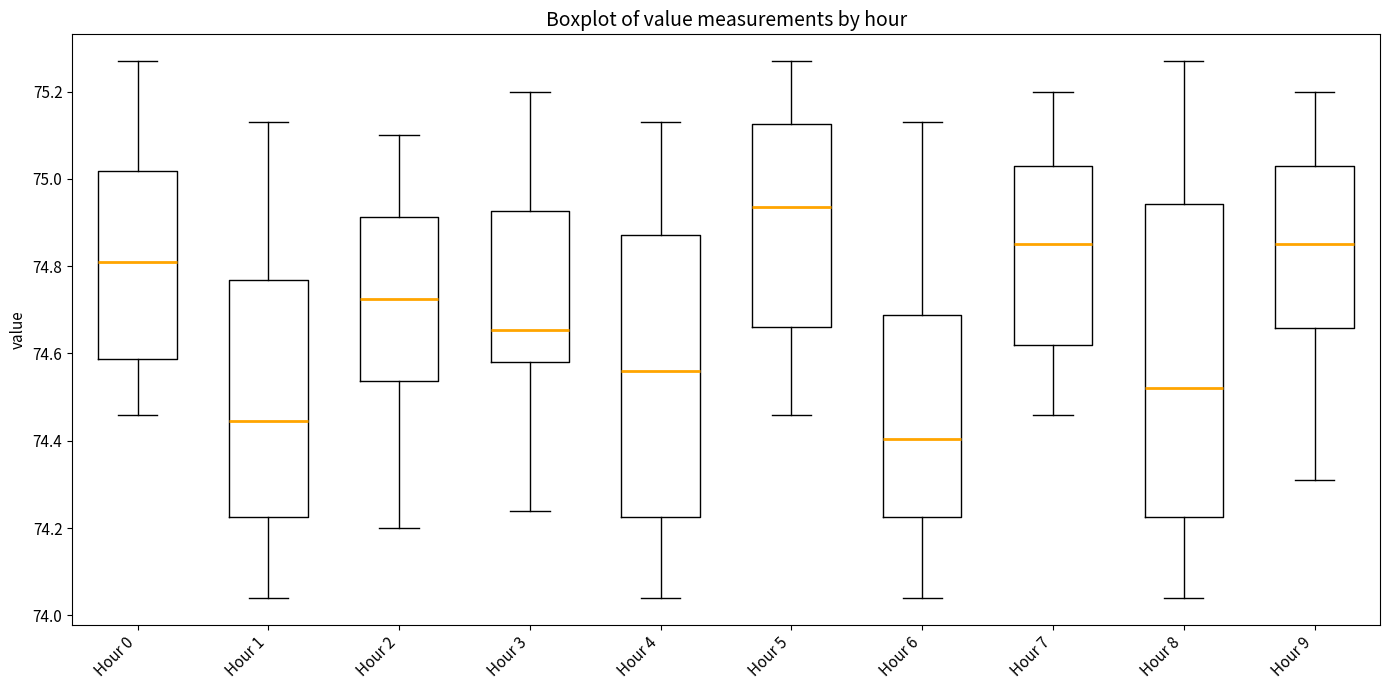

Comparing the boxes themselves (not the whiskers), which one is the tallest?

Hour 8